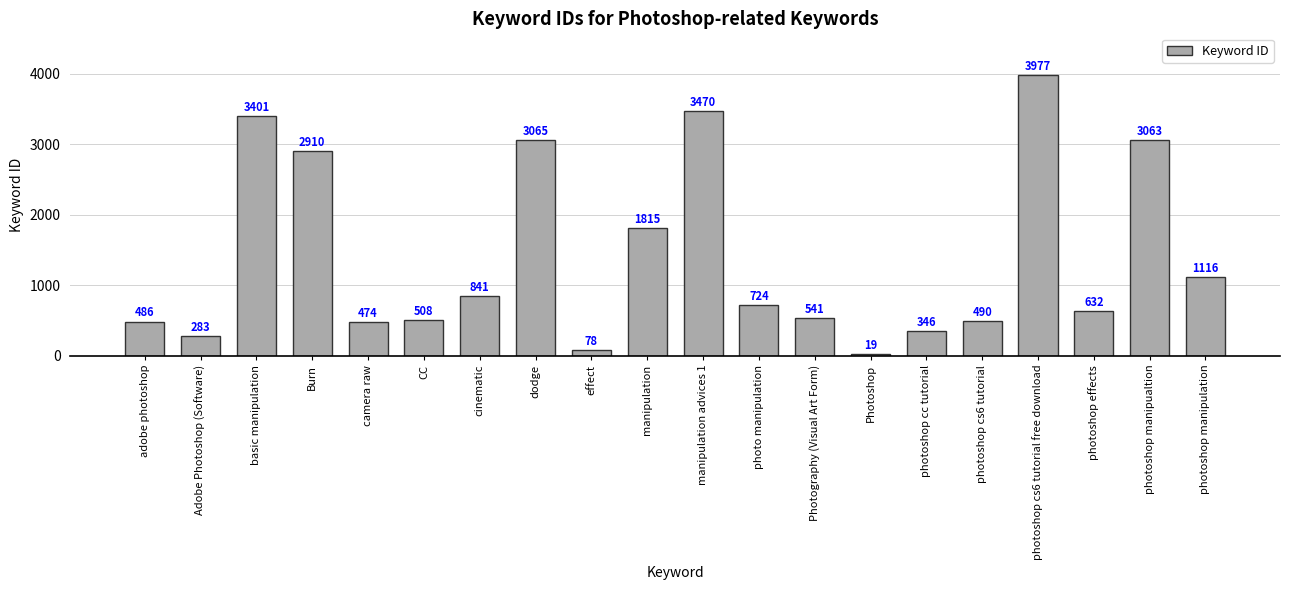

Does the chart contain stacked bars?

No